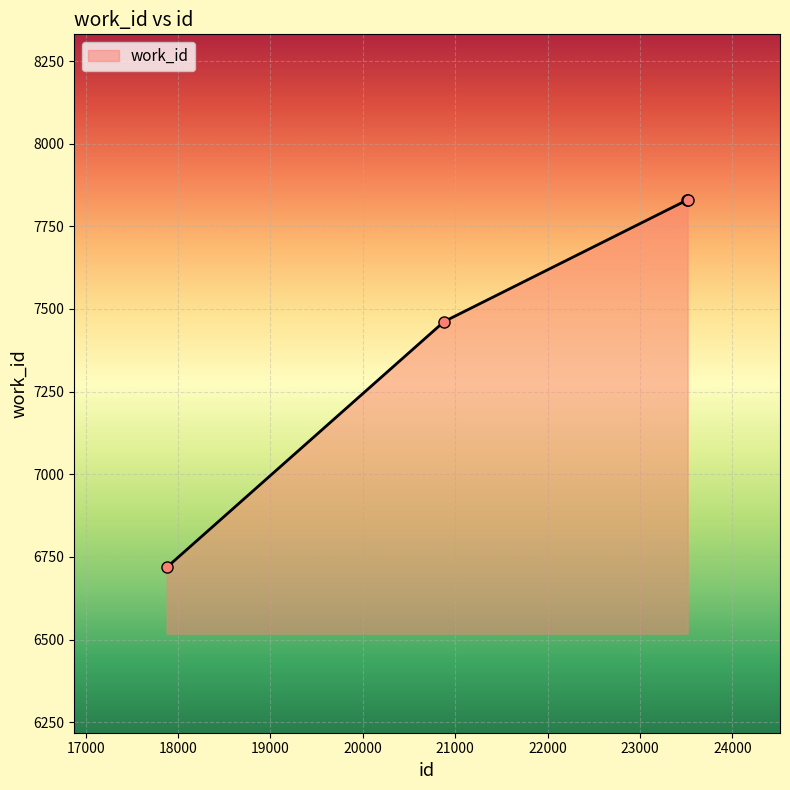

What is the greatest value displayed?

7831